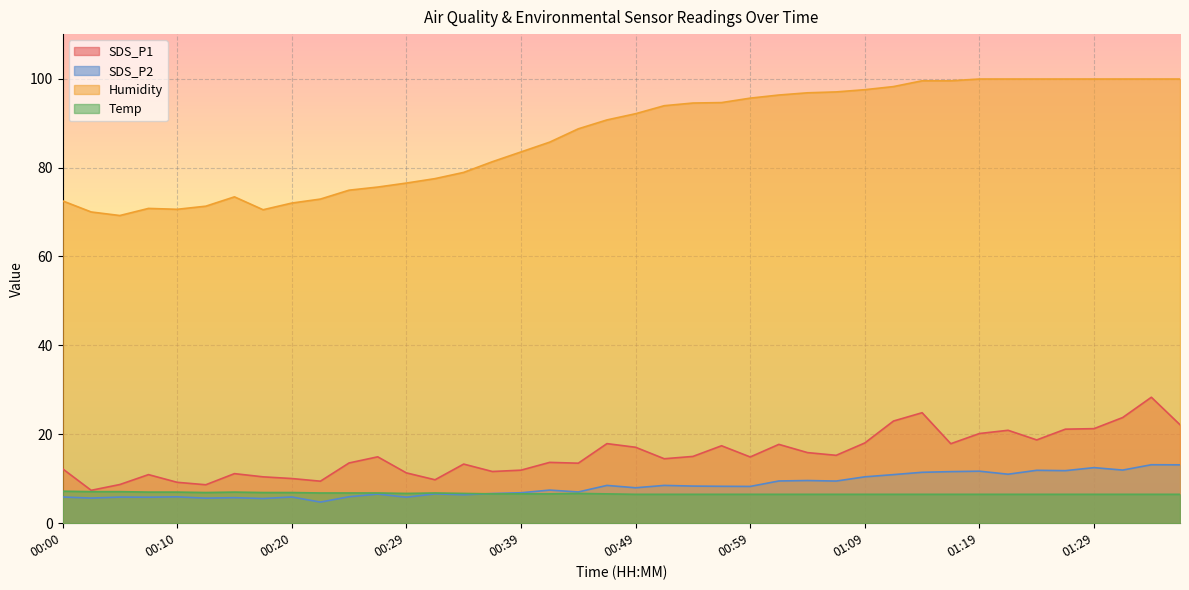

True or false: Temp has a value of 6.5 at 01:37.

True